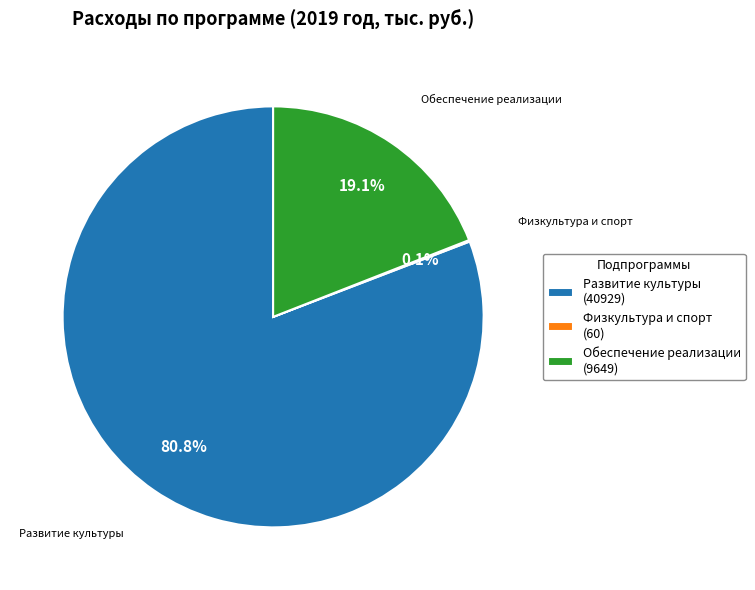

Which category accounts for the majority?

Развитие культуры (40929)